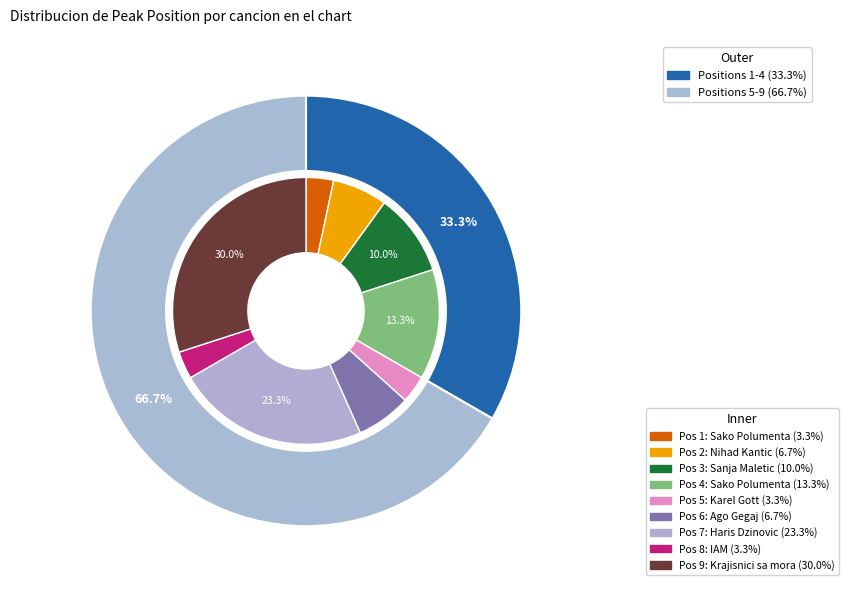

Rank the categories by value from lowest to highest.

1, 5, 8, 2, 6, 3, 4, 7, 9